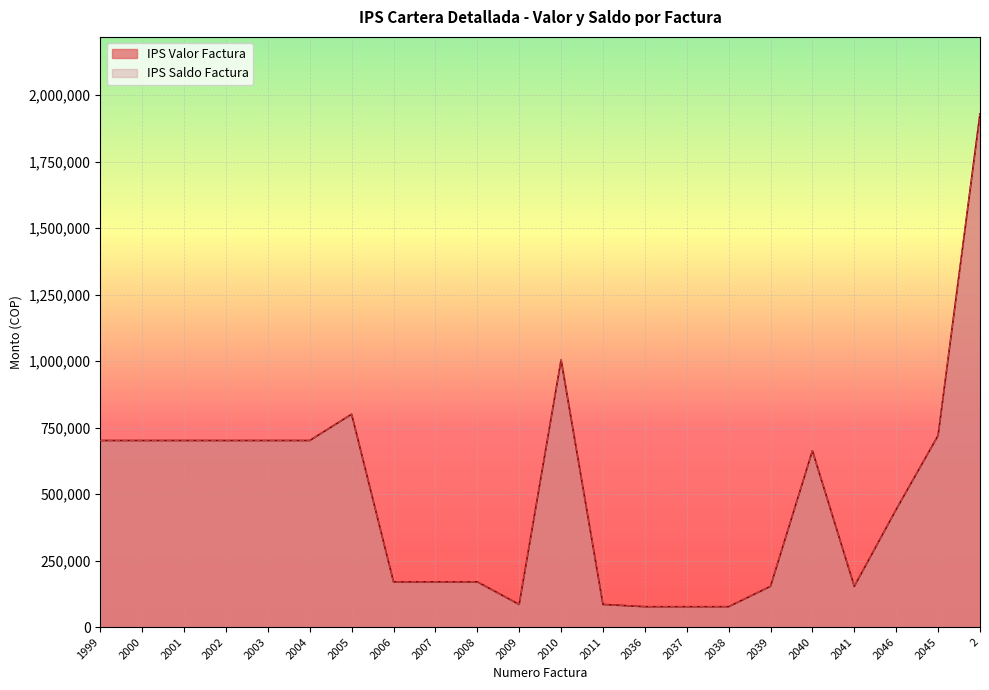

True or false: IPS Saldo Factura has more than 1 interior local peaks.

True